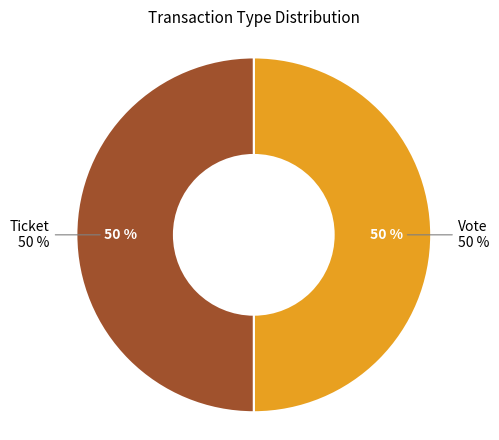

To the nearest percent, what is the average slice percentage?

50%